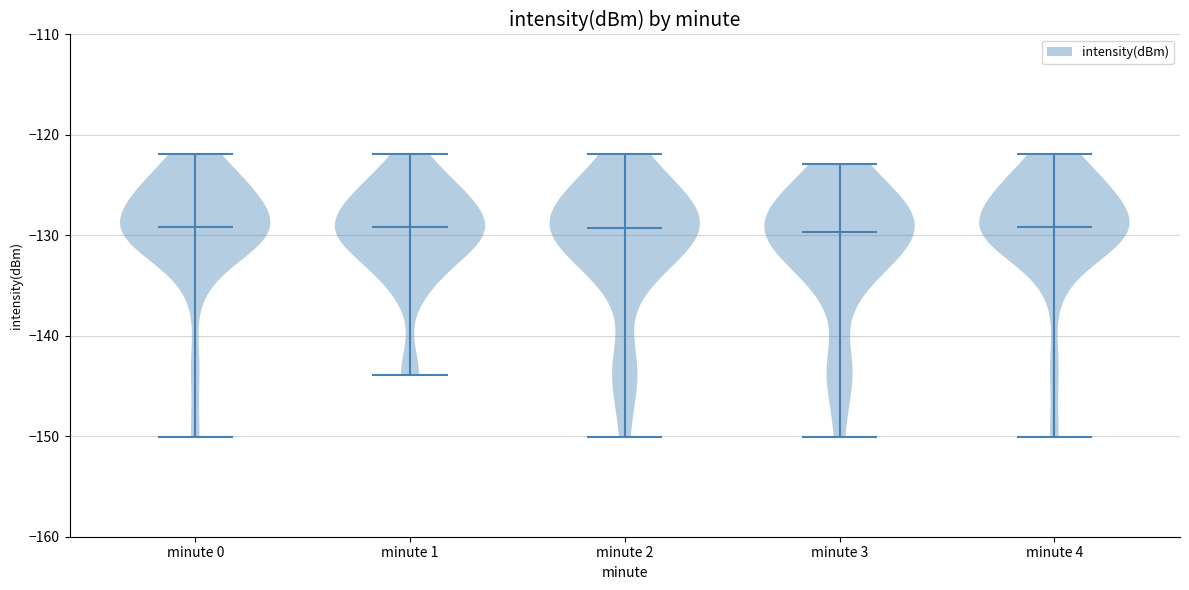

Reading left to right, read every violin against the y-axis: where its median line is, and the lowest and highest points it reaches. The values are not printed on the chart, so give them approximately, as read against the axis.

minute 0: median line -129, lowest point -150, highest point -122
minute 1: median line -129, lowest point -144, highest point -122
minute 2: median line -129, lowest point -150, highest point -122
minute 3: median line -130, lowest point -150, highest point -123
minute 4: median line -129, lowest point -150, highest point -122